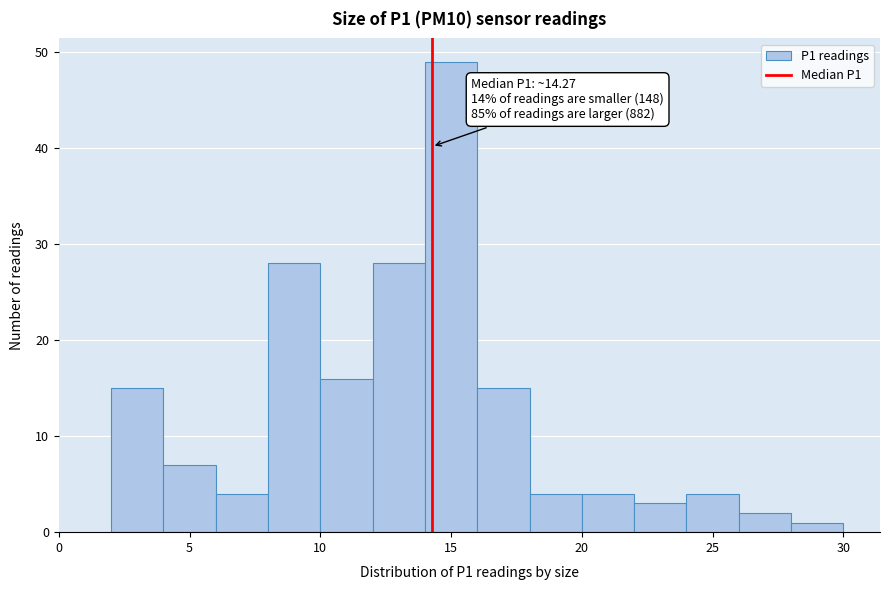

Which range on the x-axis has the tallest bar?

14 to 16